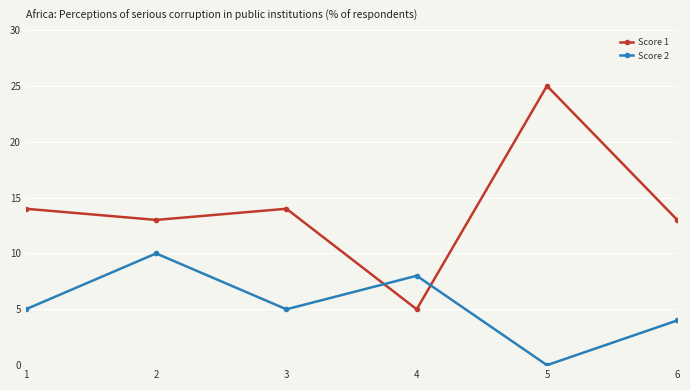

Where is the first local minimum for Score 1?

2